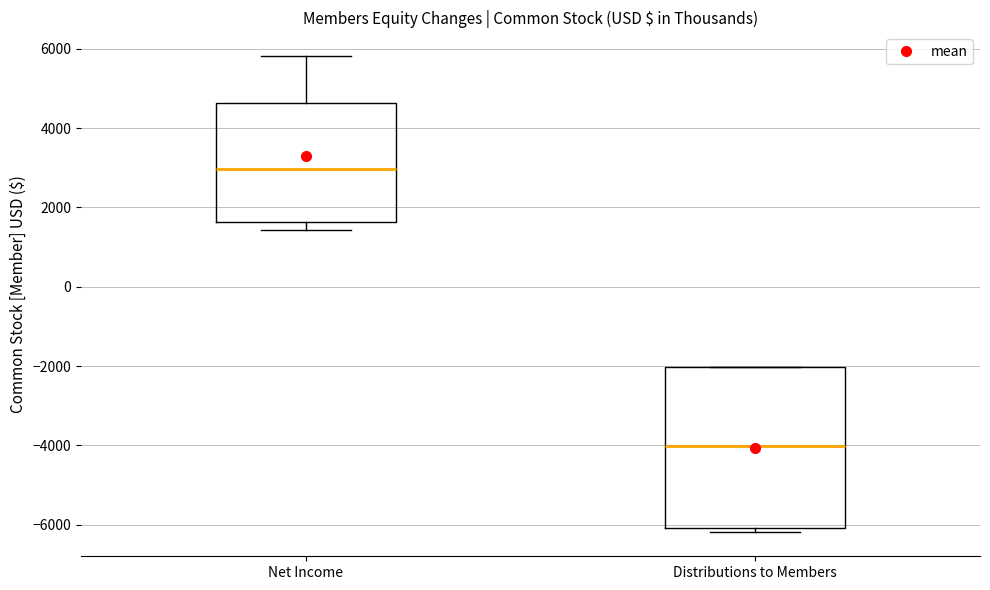

Which box has the highest median line?

Net Income